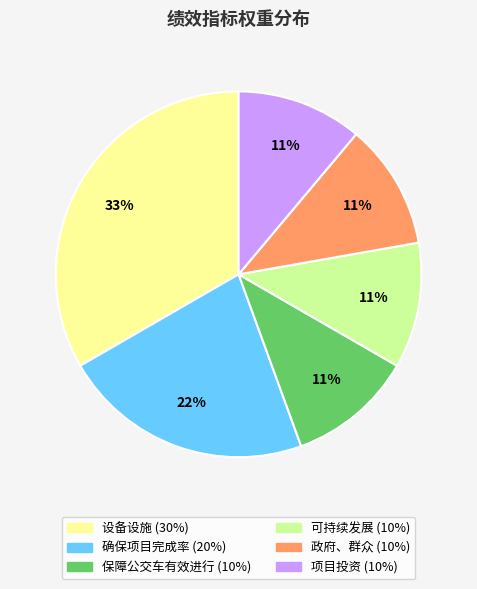

How many slices are in this pie chart?

6